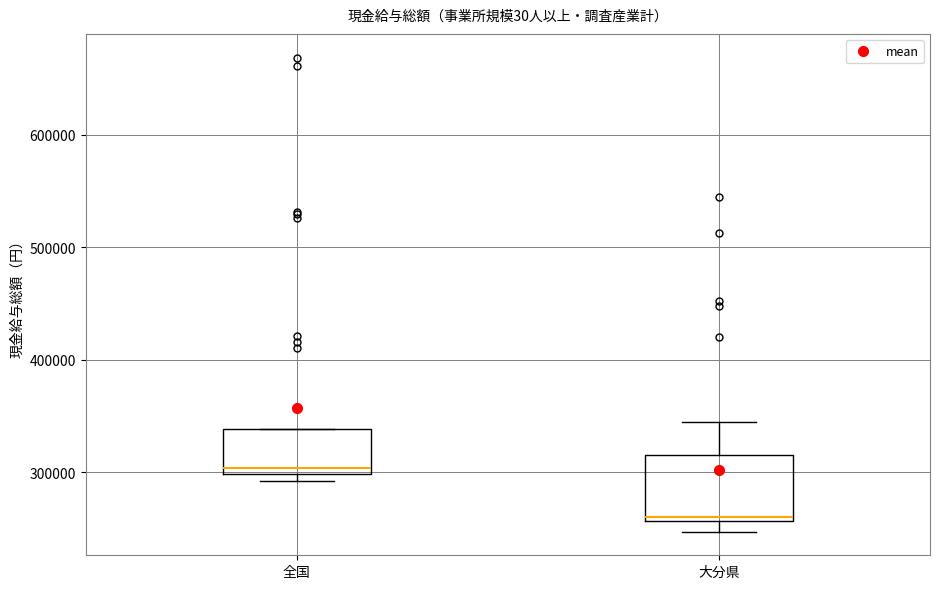

Where is the lower edge of the box for 大分県 on the y-axis? The values are not printed on the chart, so give them approximately, as read against the axis.

260000